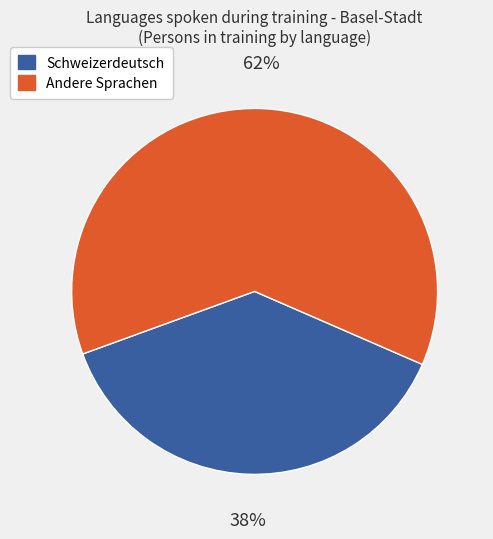

What is the ratio of the value at Schweizerdeutsch to the value at Andere Sprachen?

0.6